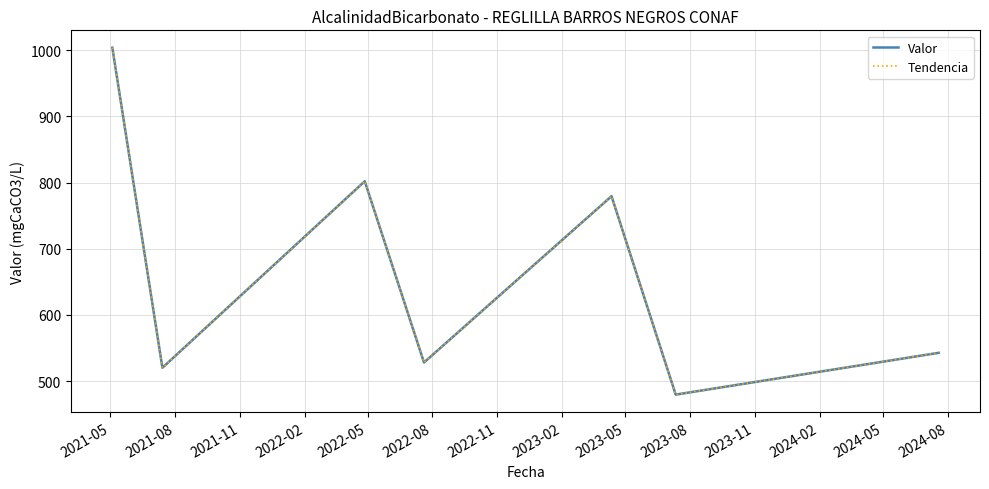

Which series has the largest total across all categories?

Valor